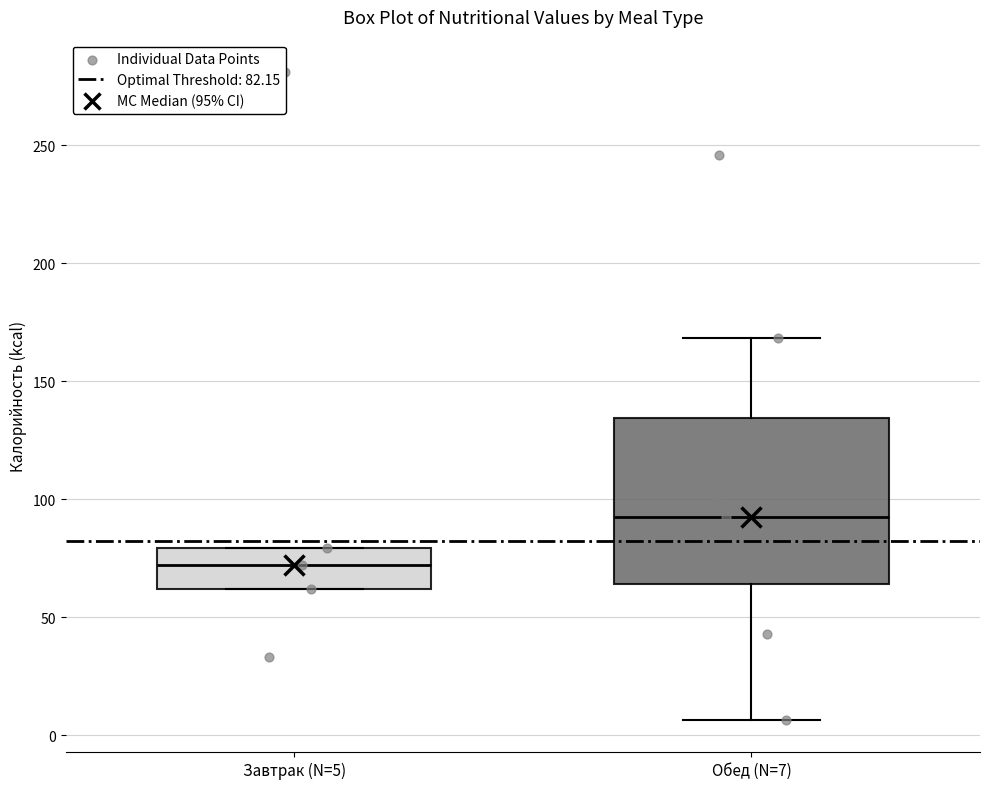

Which box is the tallest, from its lower edge to its upper edge?

Обед (N=7)